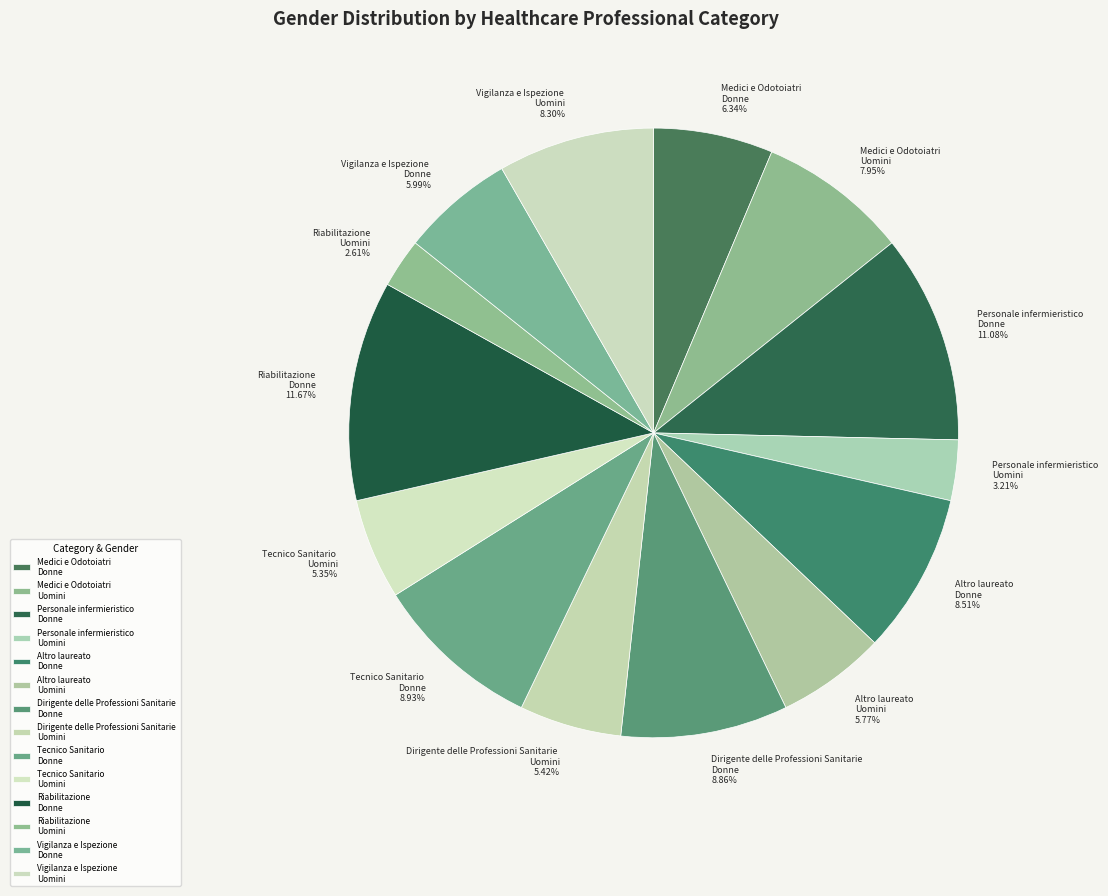

Combined, do Tecnico Sanitario Donne 8.93% and Tecnico Sanitario Uomini 5.35% account for over 50%?

No